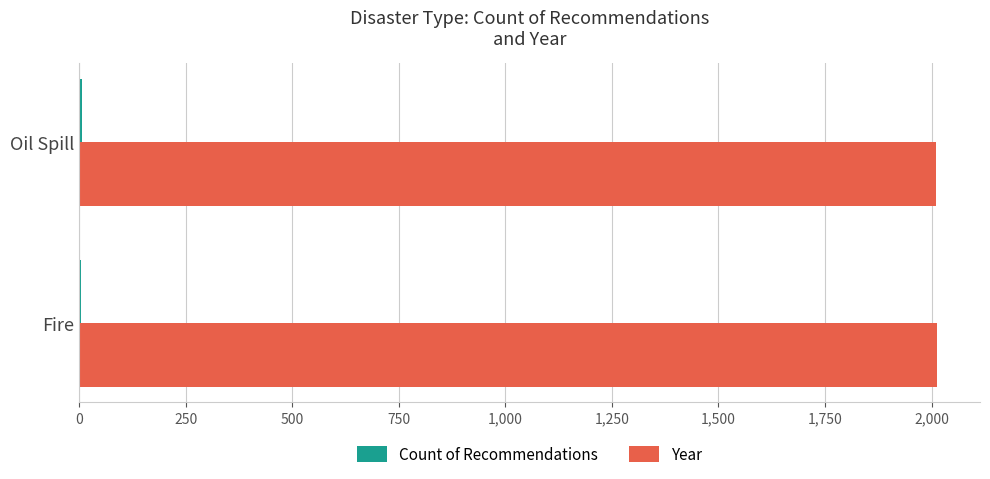

What is the sum of all Year values?

4023